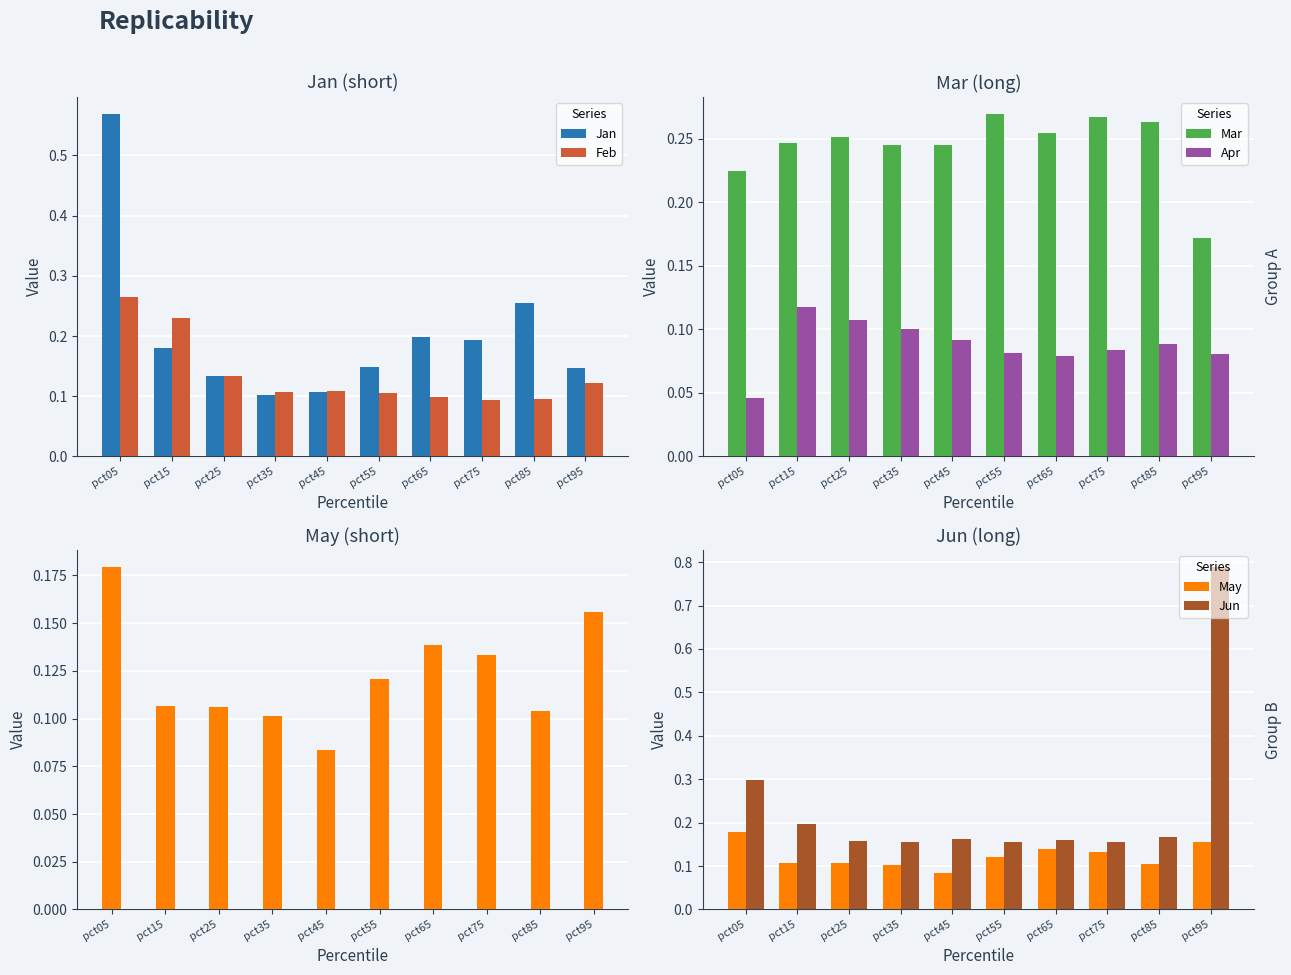

What is the spread (max minus min) of values at pct05?

0.5